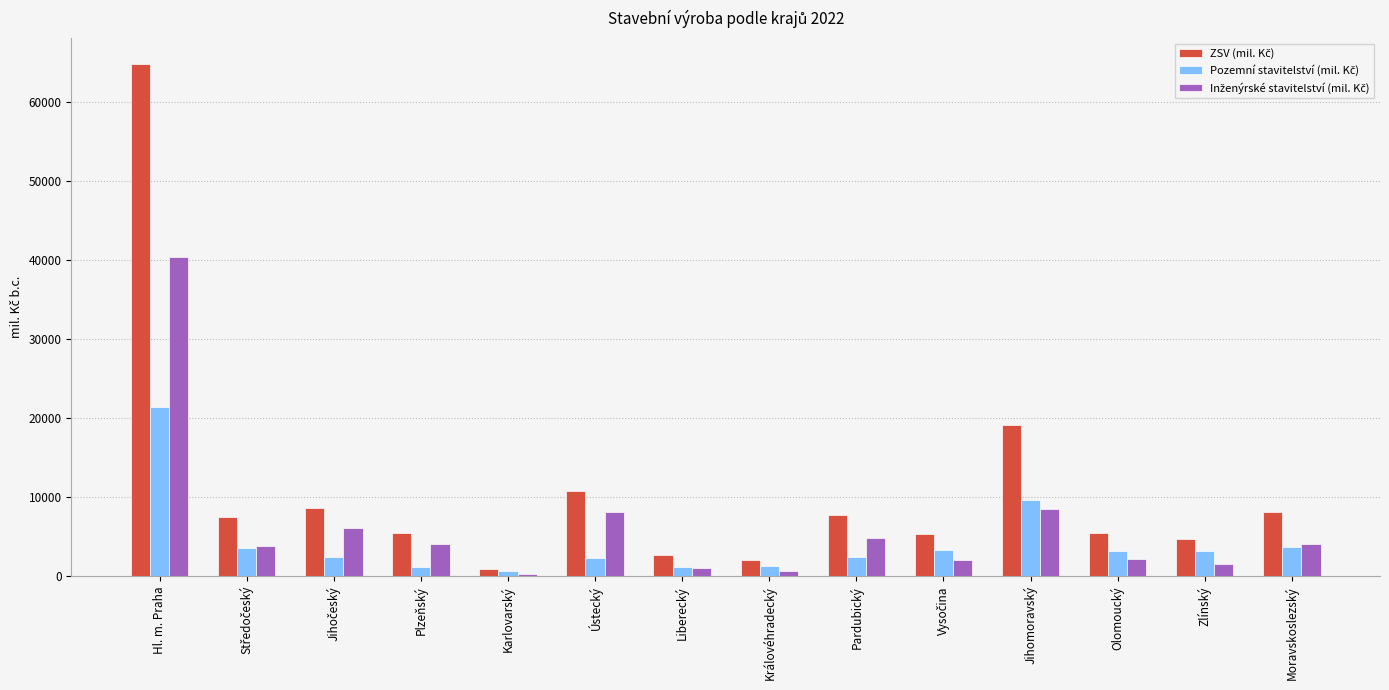

What is the spread (max minus min) of values at Jihomoravský?

10605